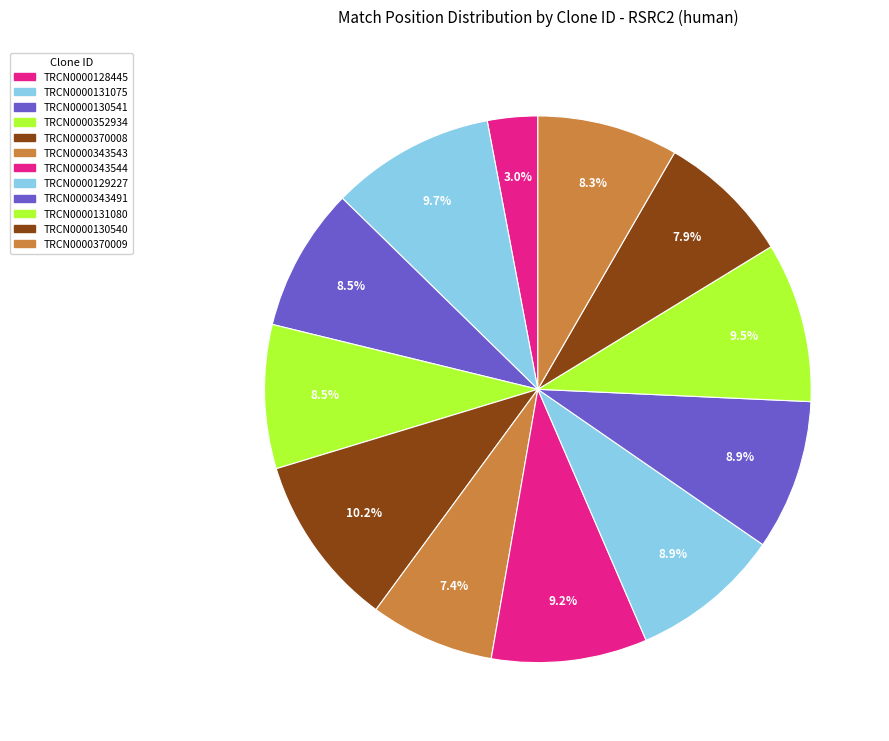

What is the smallest slice in the pie chart?

TRCN0000128445